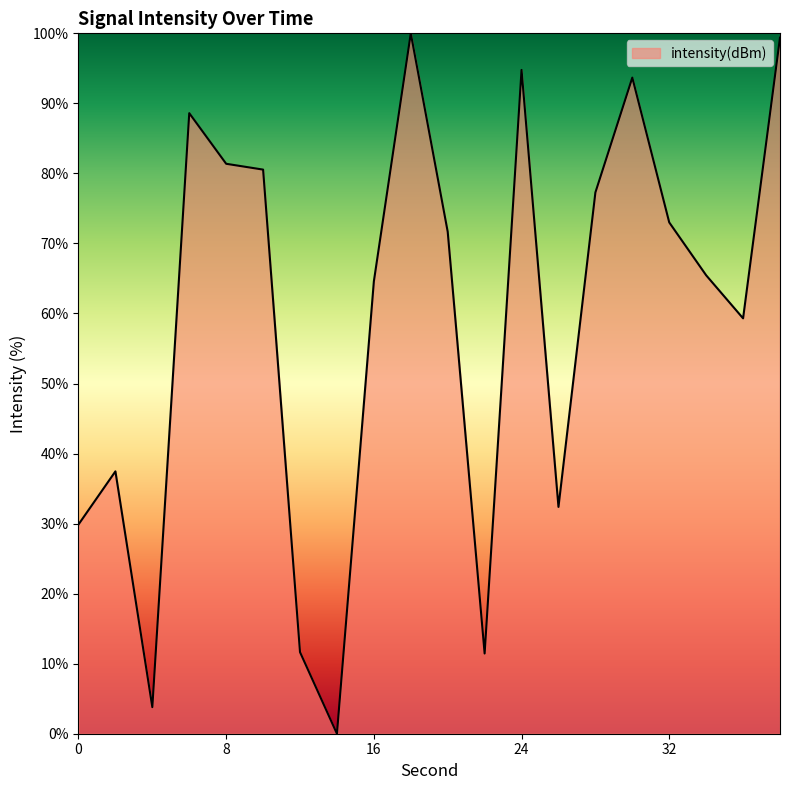

What is the difference between the maximum and minimum values?

100.0